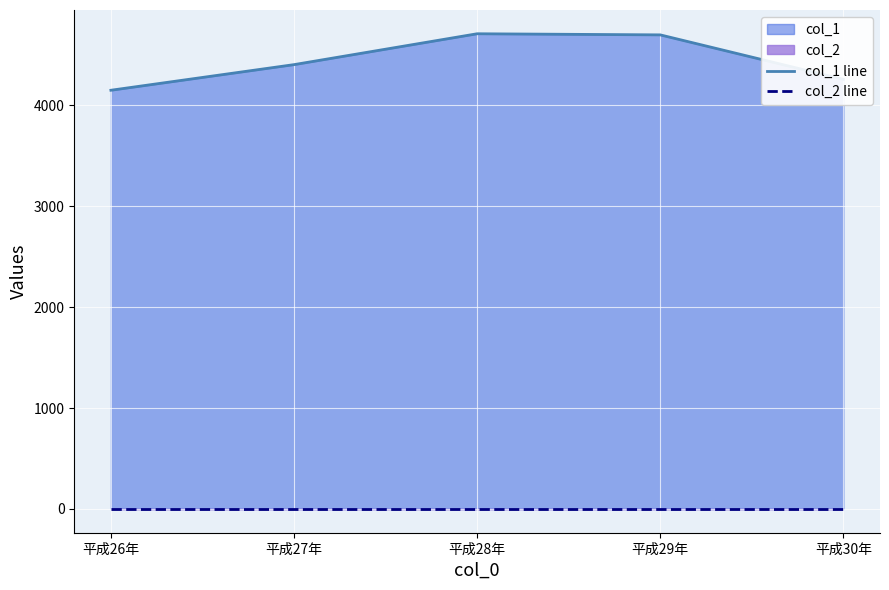

True or false: col_1 line and col_2 line intersect in this chart.

False